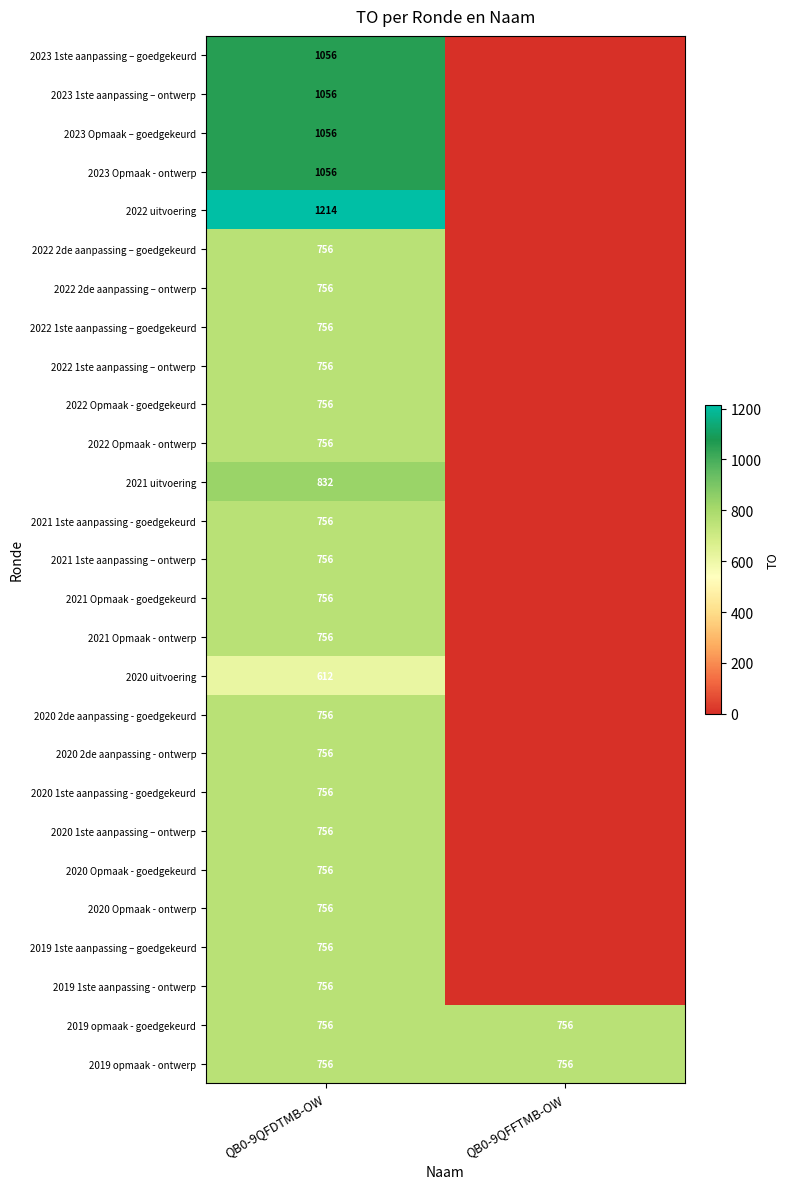

Is it true that 2023 1ste aanpassing – ontwerp equals 1056 at QB0-9QFDTMB-OW?

True